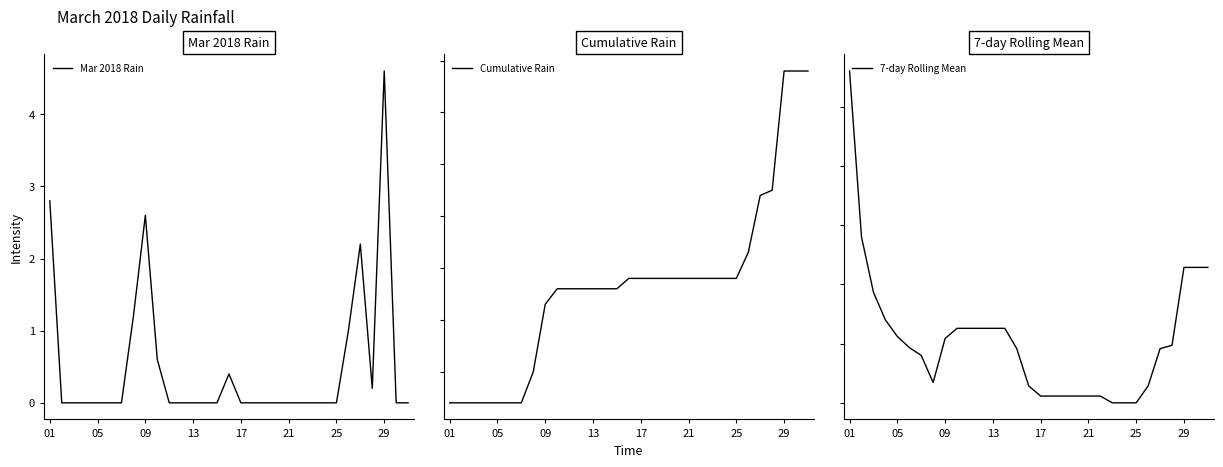

Between which two adjacent categories do Mar 2018 Rain and 7-day Rolling Mean first intersect?

25 and 29